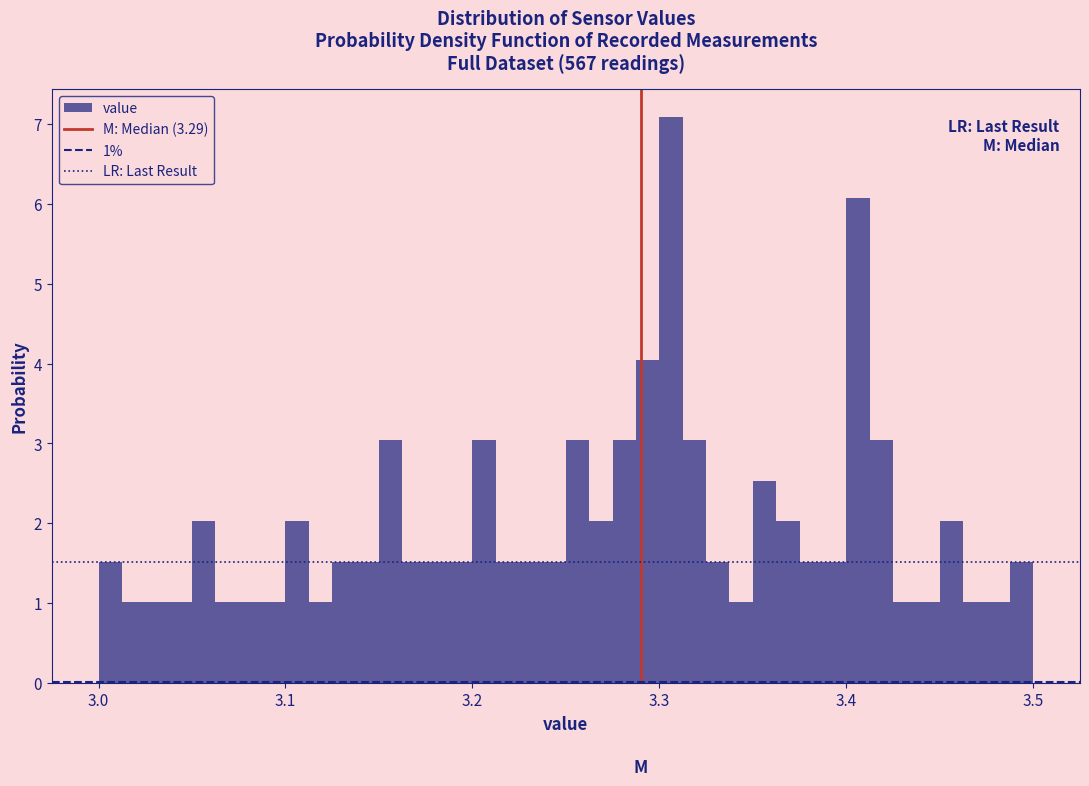

Read against the x-axis, roughly where is the centre of the tallest bar?

3.31